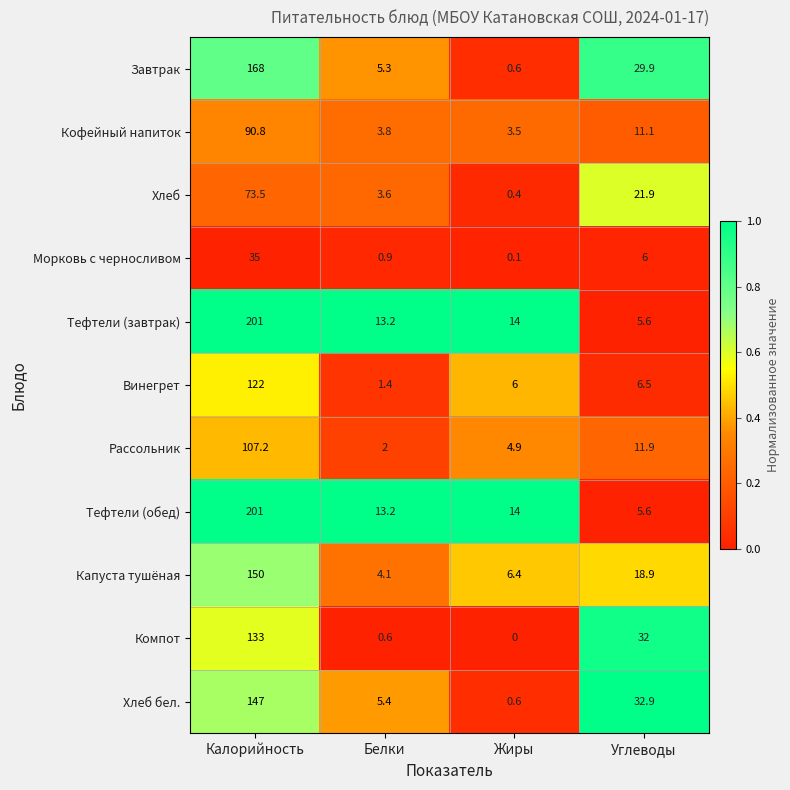

Where does the Винегрет series first go above 6?

Калорийность